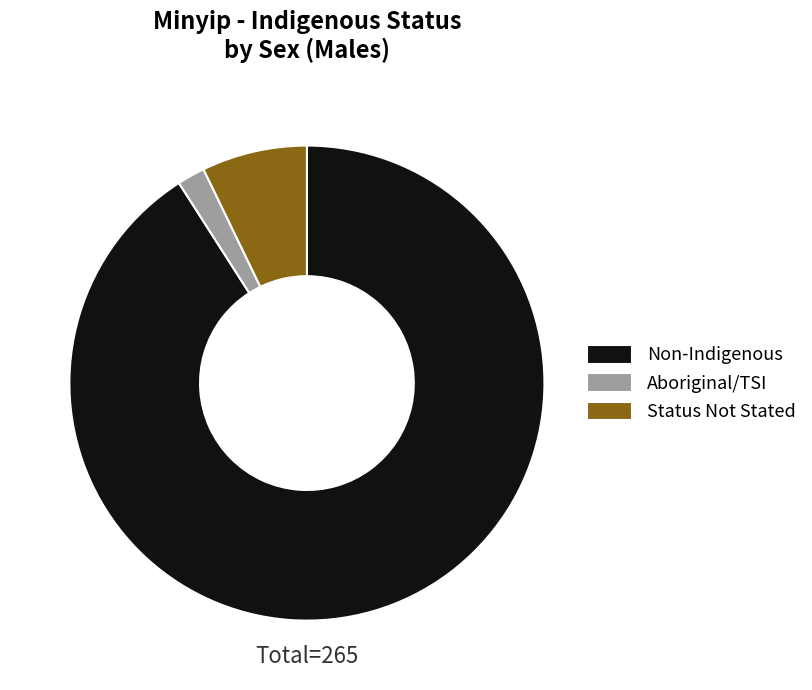

Which has a higher value, Aboriginal/TSI or Non-Indigenous?

Non-Indigenous